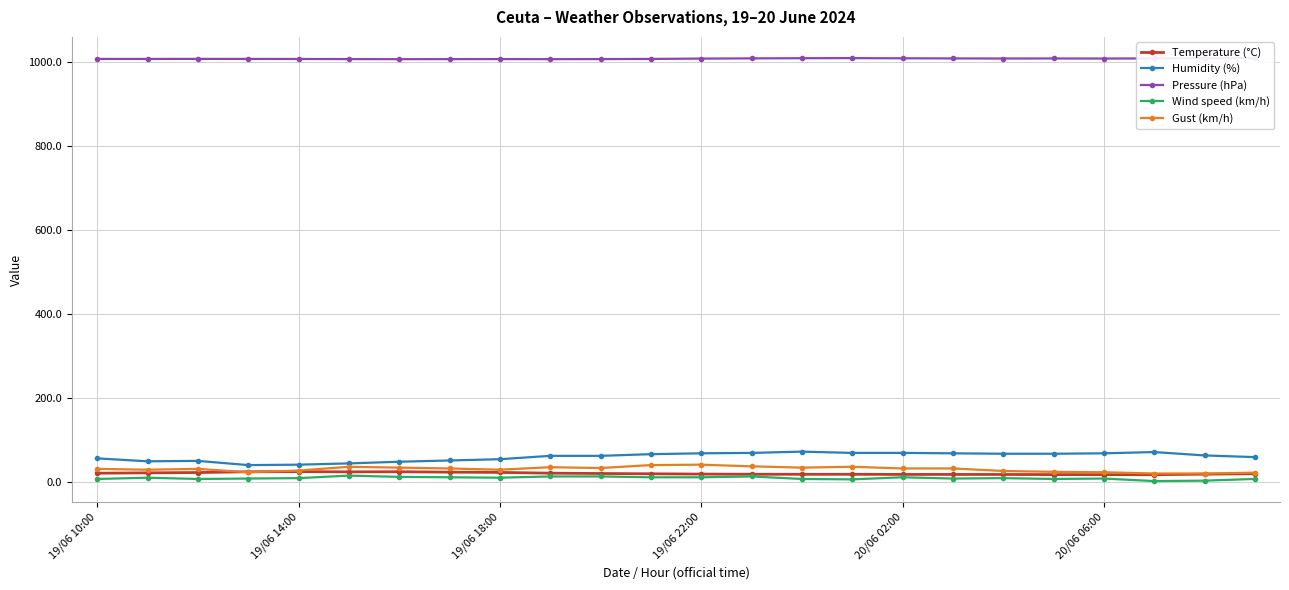

The value of Temperature (°C) at 13 is 5.0. True or false?

False